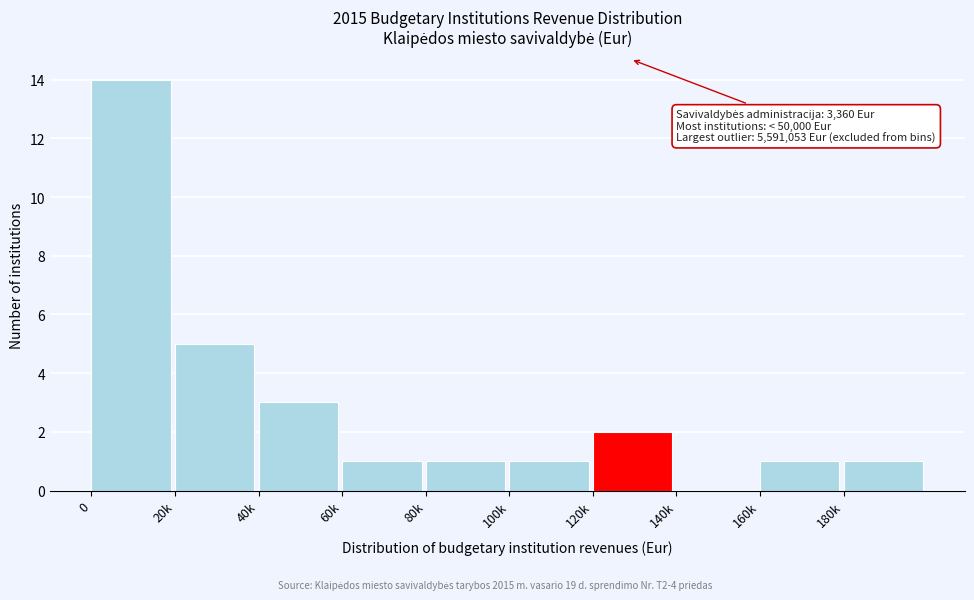

Reading left to right, transcribe all the data shown in this chart.

0=14	20k=5	40k=3	60k=1	80k=1	100k=1	120k=2	140k=0	160k=1	180k=1